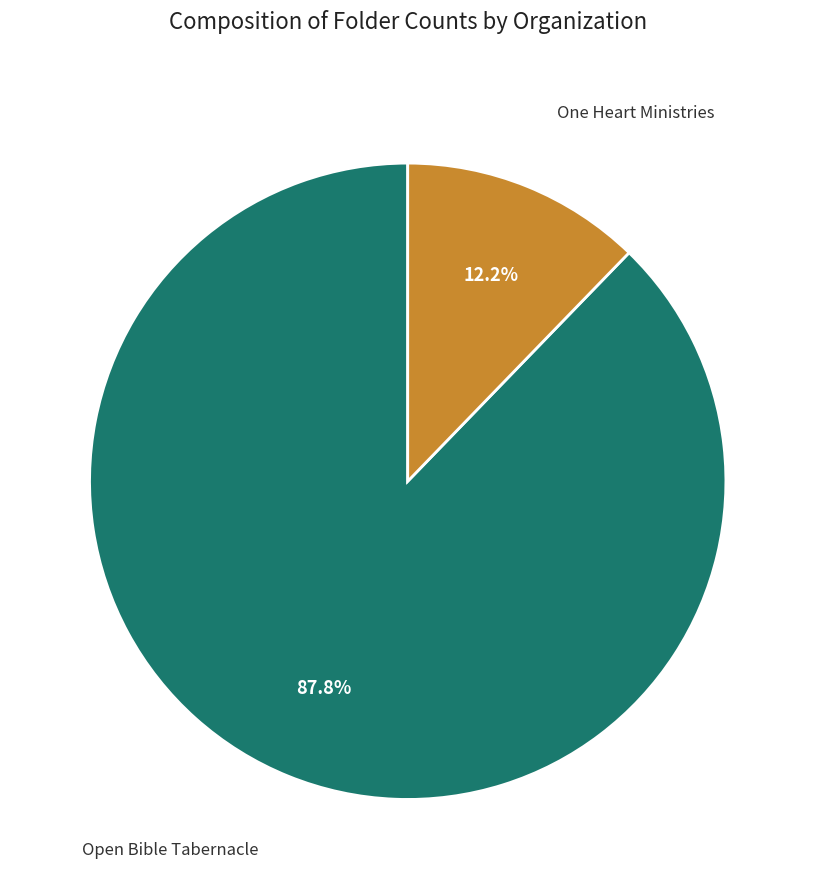

To the nearest percent, what portion does One Heart Ministries represent?

12%